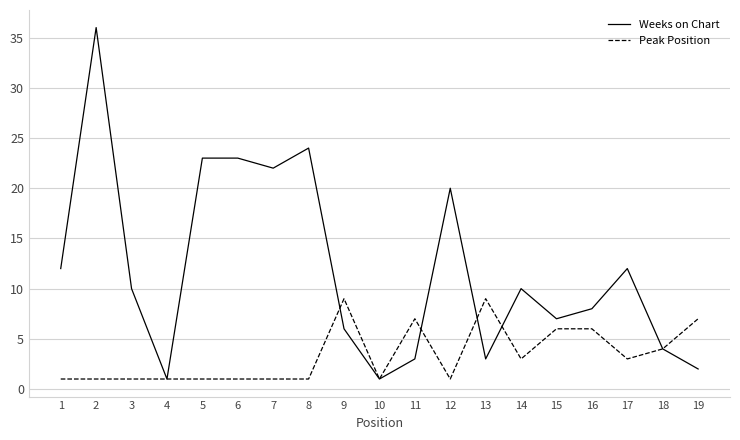

What is the greatest value displayed?

36